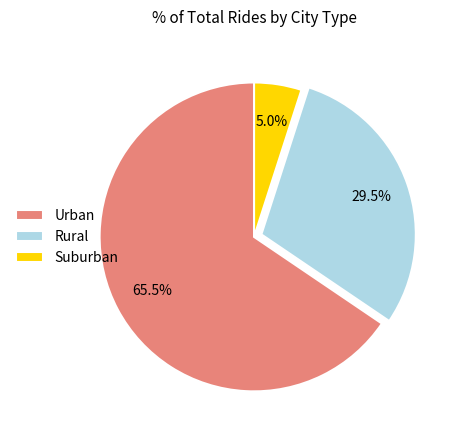

What is the largest slice in the pie chart?

Urban